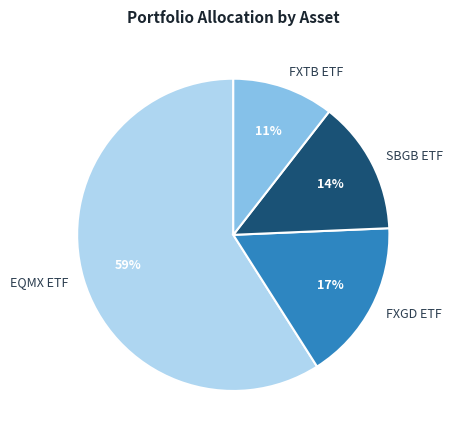

To the nearest percent, what is the average slice percentage?

25%